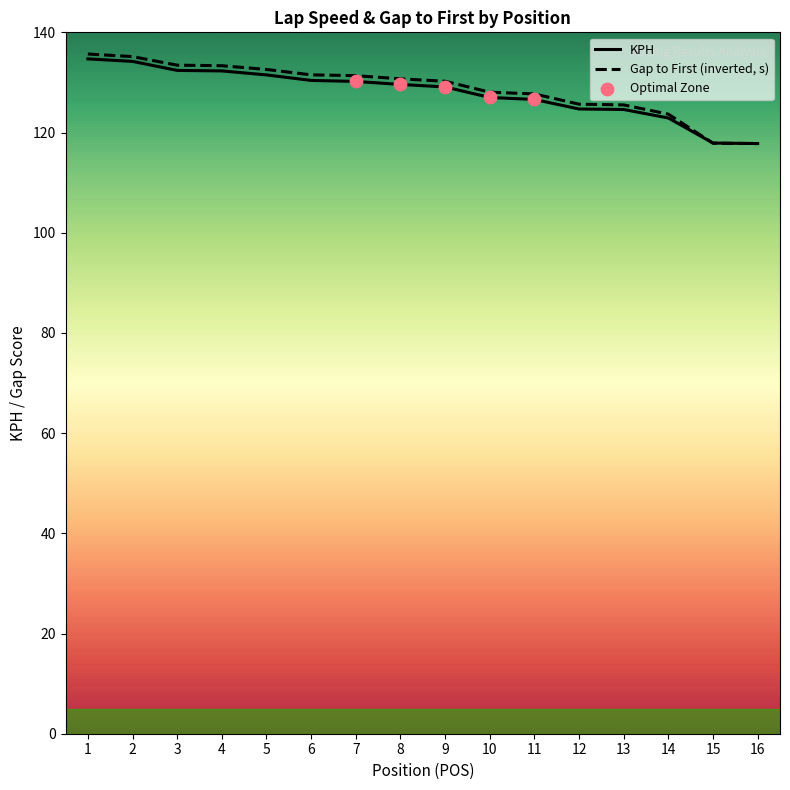

What is the total value across all series at 1?

270.4